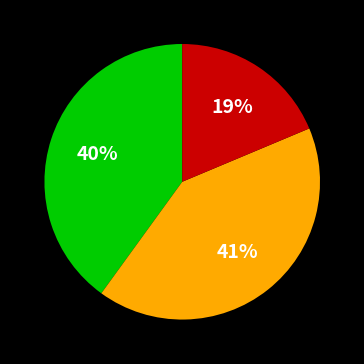

To the nearest percent, what is the average slice percentage?

33%